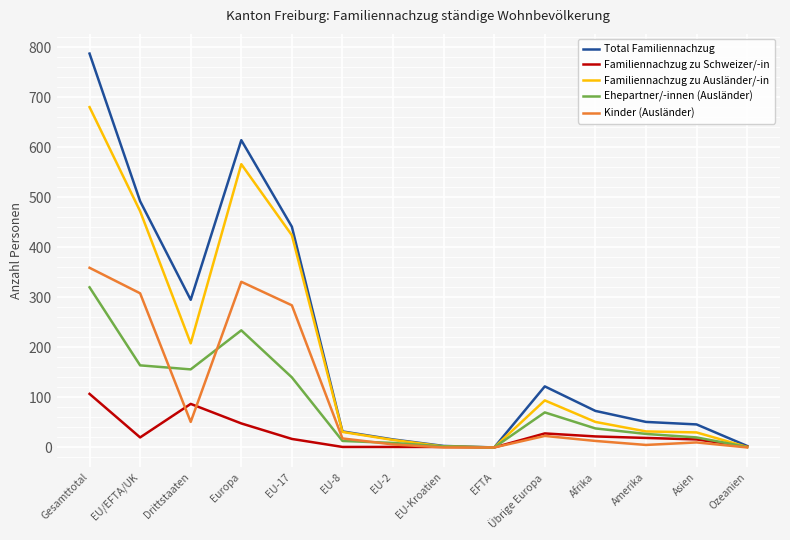

How many distinct data groups are displayed?

5